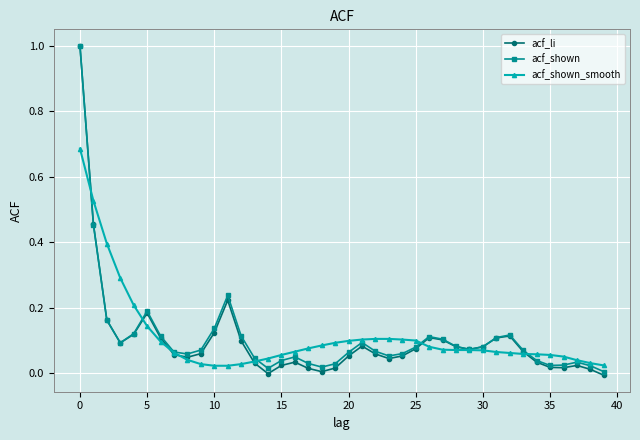

Which series has the widest spread of values?

acf_li